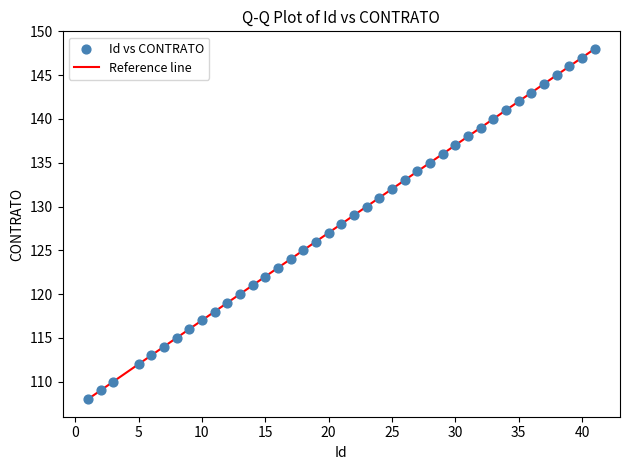

What is the range of Y values (max minus min)?

40